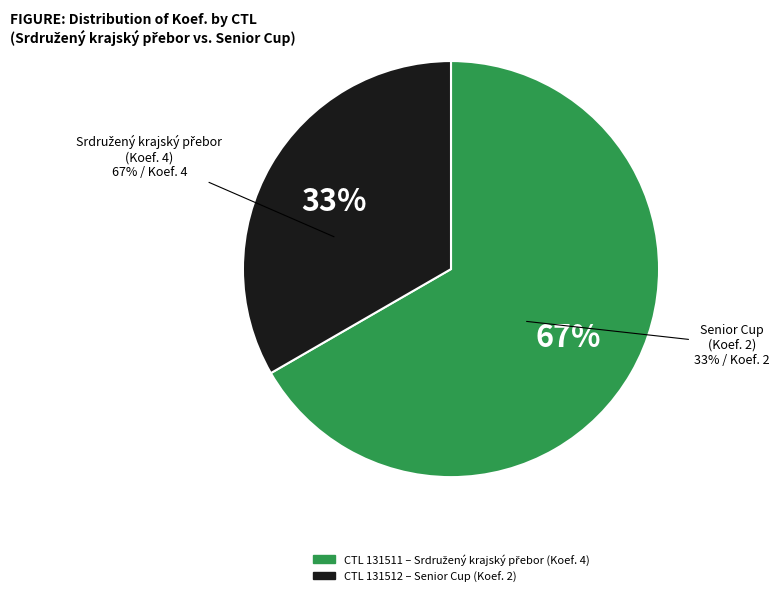

What portion of the pie excludes 131511?

33.3%